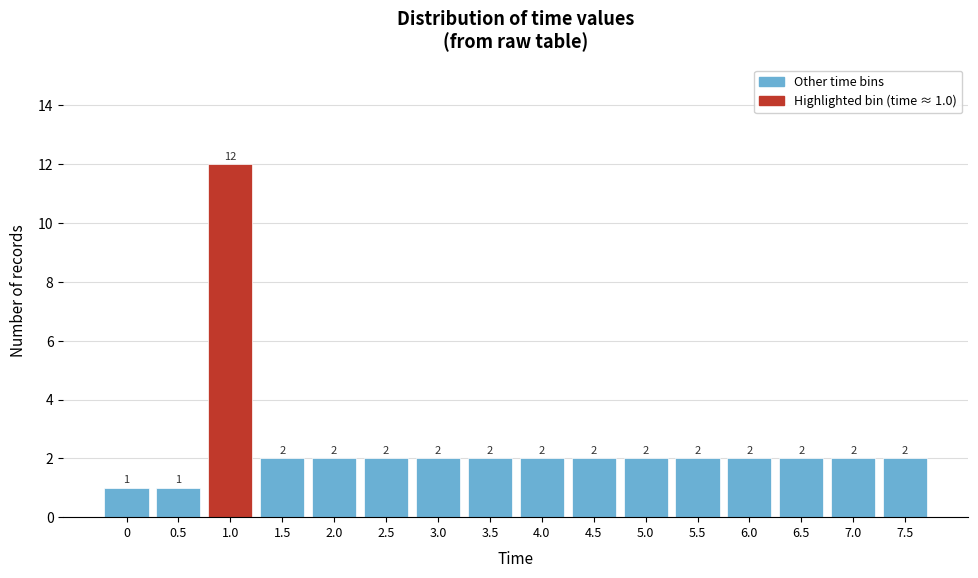

Reading left to right, what are all the values shown in this chart?

1	1	12	2	2	2	2	2	2	2	2	2	2	2	2	2